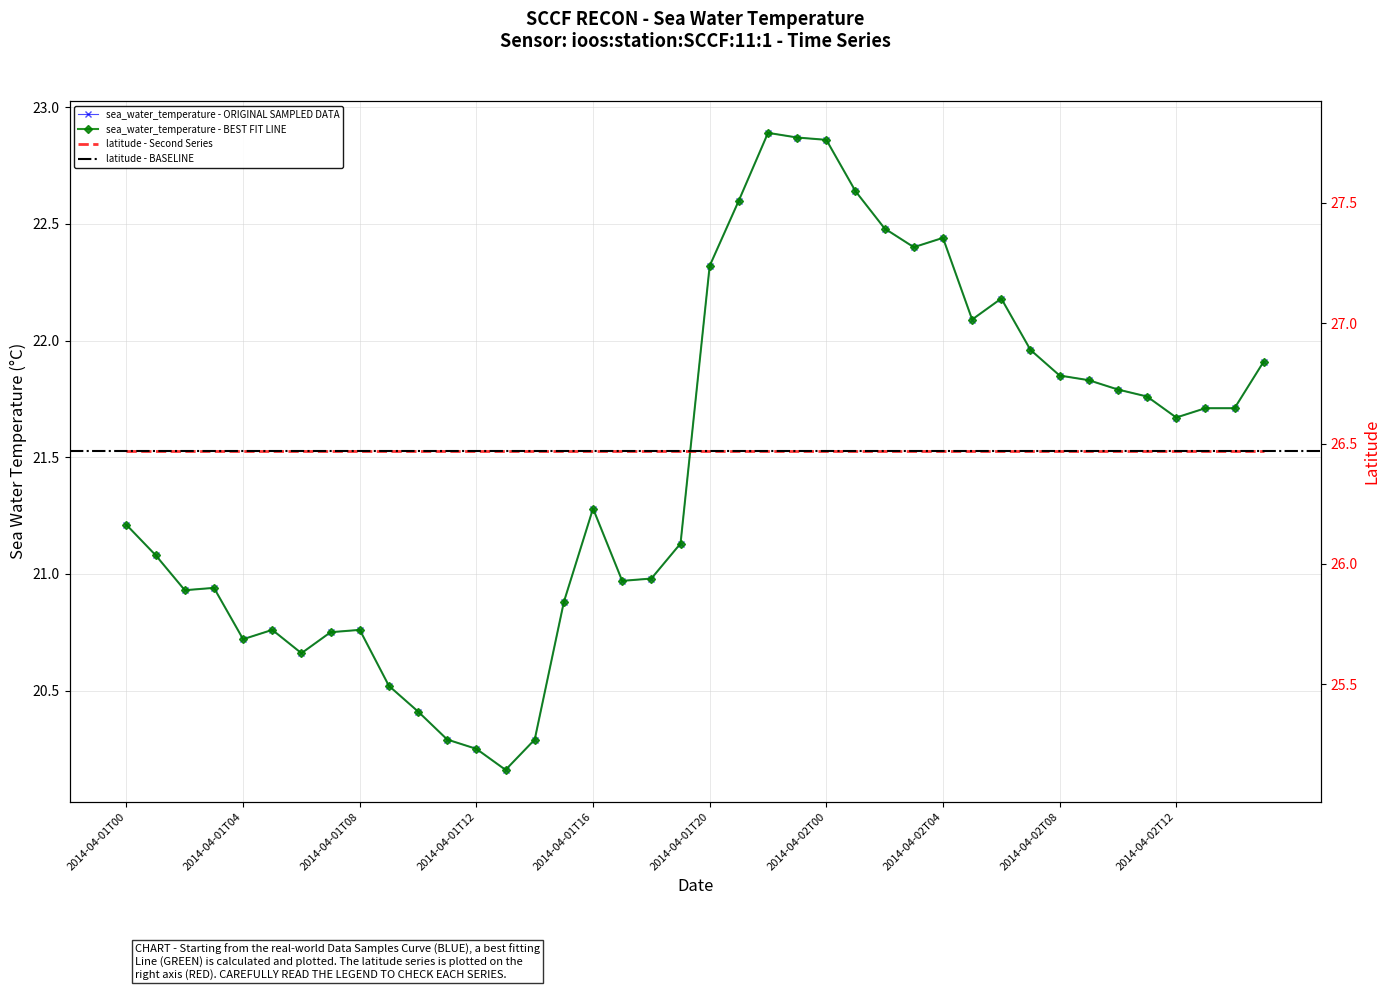

Which has a higher value, 2014-04-02T04 or 2014-04-02T05?

2014-04-02T04